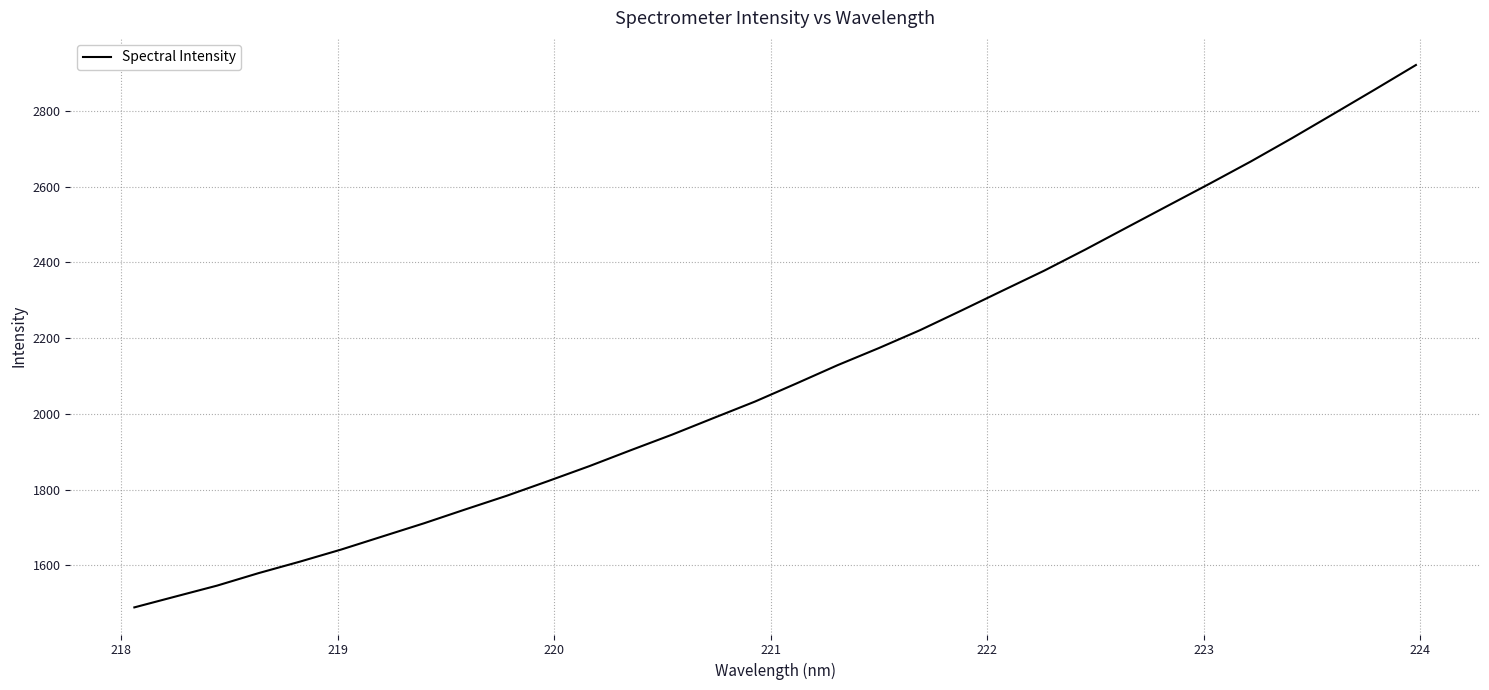

What is the smallest value displayed?

1489.0